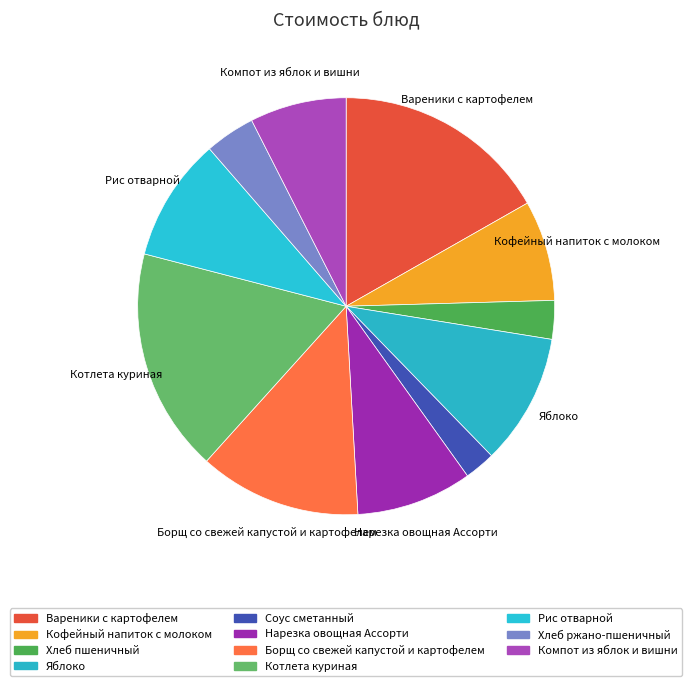

Which slice is the largest?

Котлета куриная